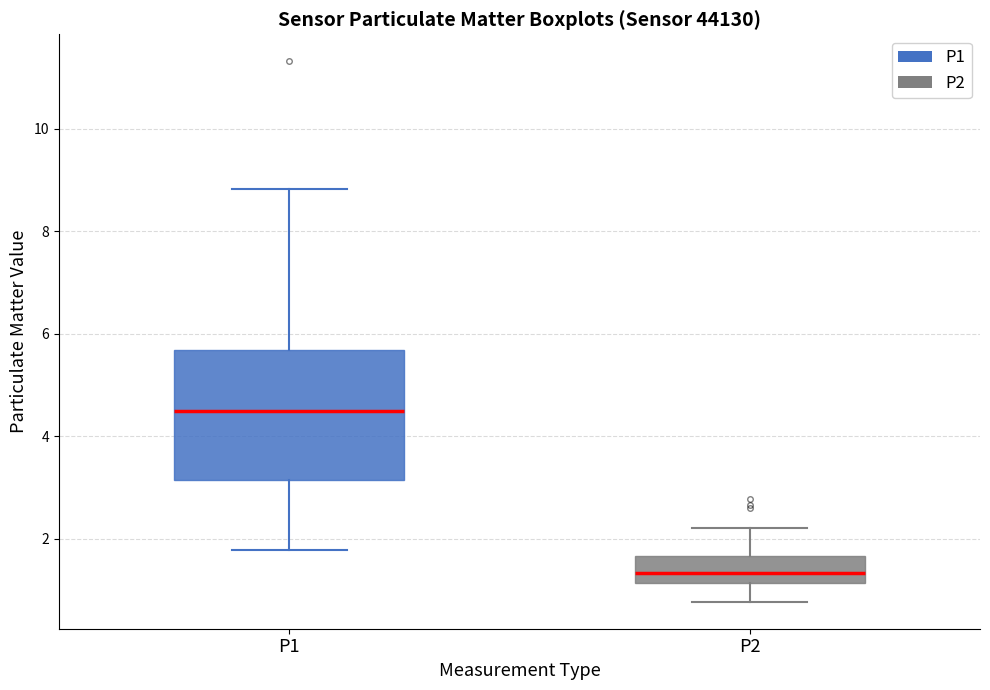

Reading left to right, read every box against the y-axis: the position of its median line, the range the box covers, and the ends of its whiskers. The values are not printed on the chart, so give them approximately, as read against the axis.

P1: median 4.4, box 3.2 to 5.6, whiskers 1.8 to 8.8
P2: median 1.4, box 1.2 to 1.6, whiskers 0.8 to 2.2